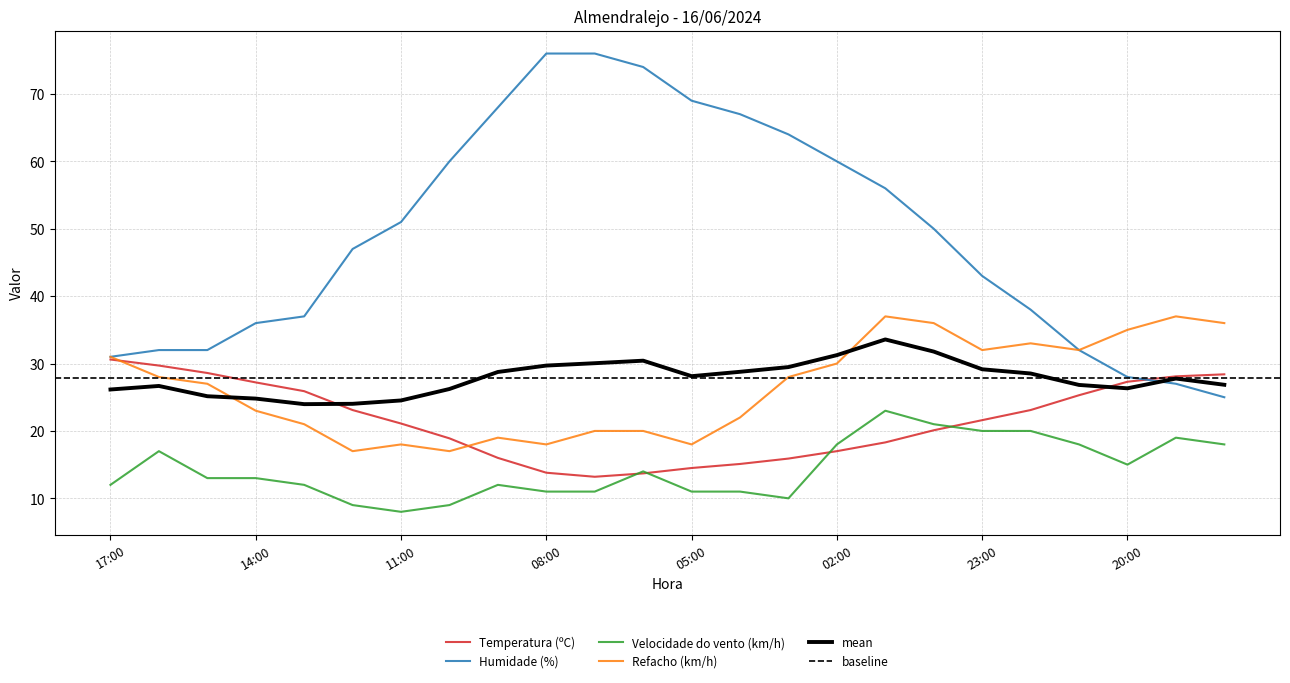

Which category has the lowest value in the Humidade (%) series?

18:00